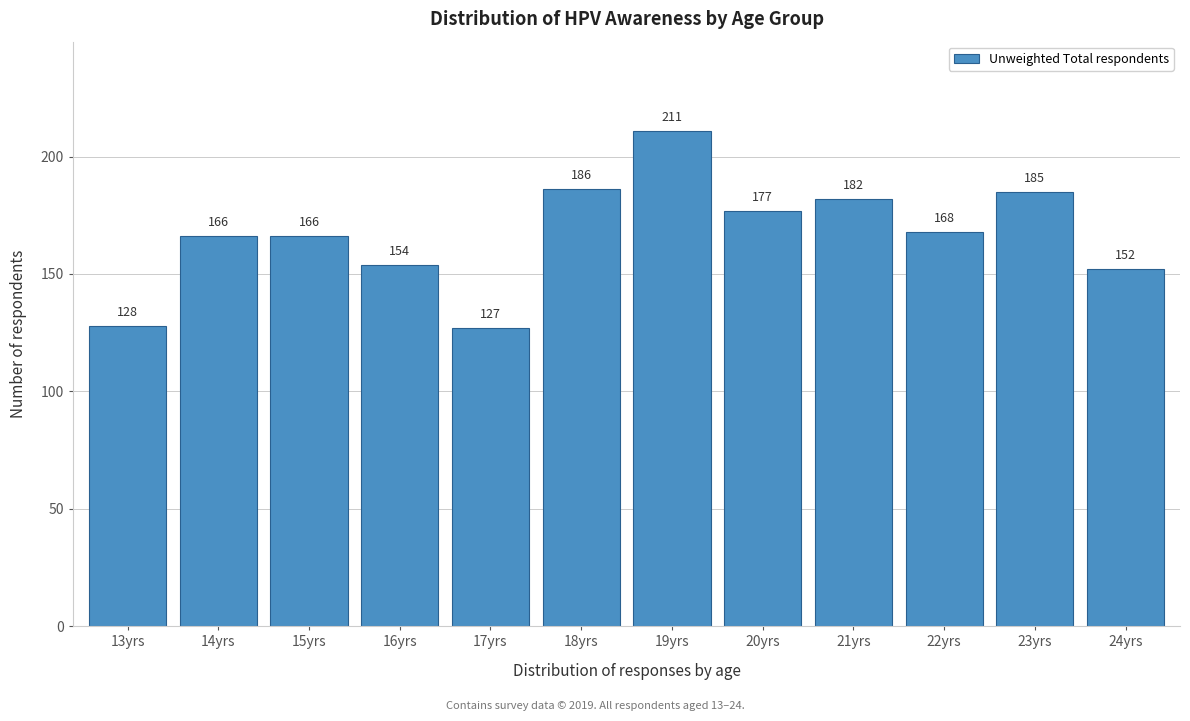

Reading left to right, list all the values displayed in this chart.

13yrs=128	14yrs=166	15yrs=166	16yrs=154	17yrs=127	18yrs=186	19yrs=211	20yrs=177	21yrs=182	22yrs=168	23yrs=185	24yrs=152